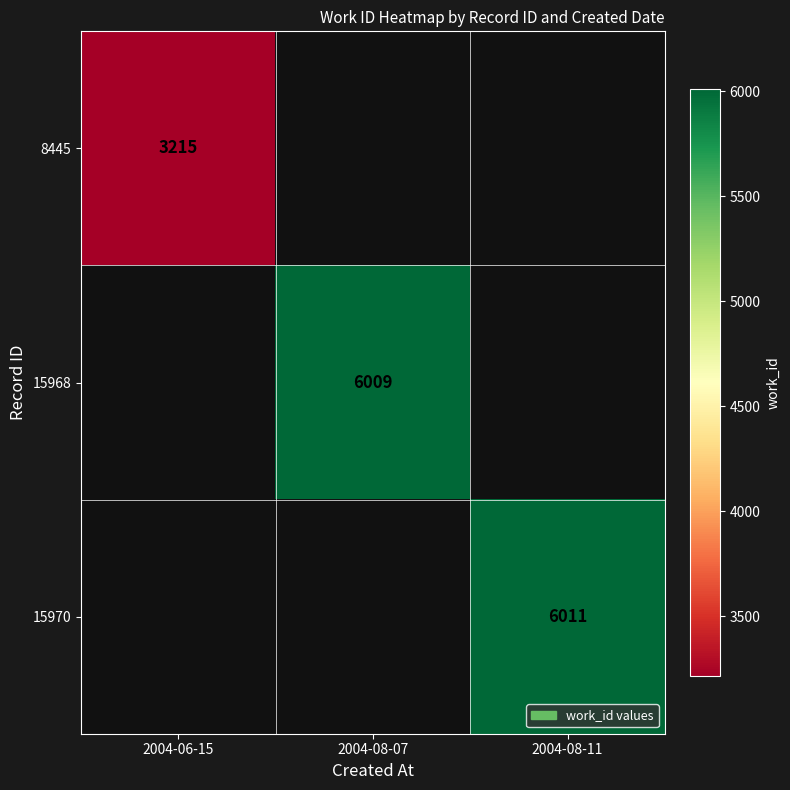

The 15968 series shows 6009 at 2004-08-07. True or false?

True